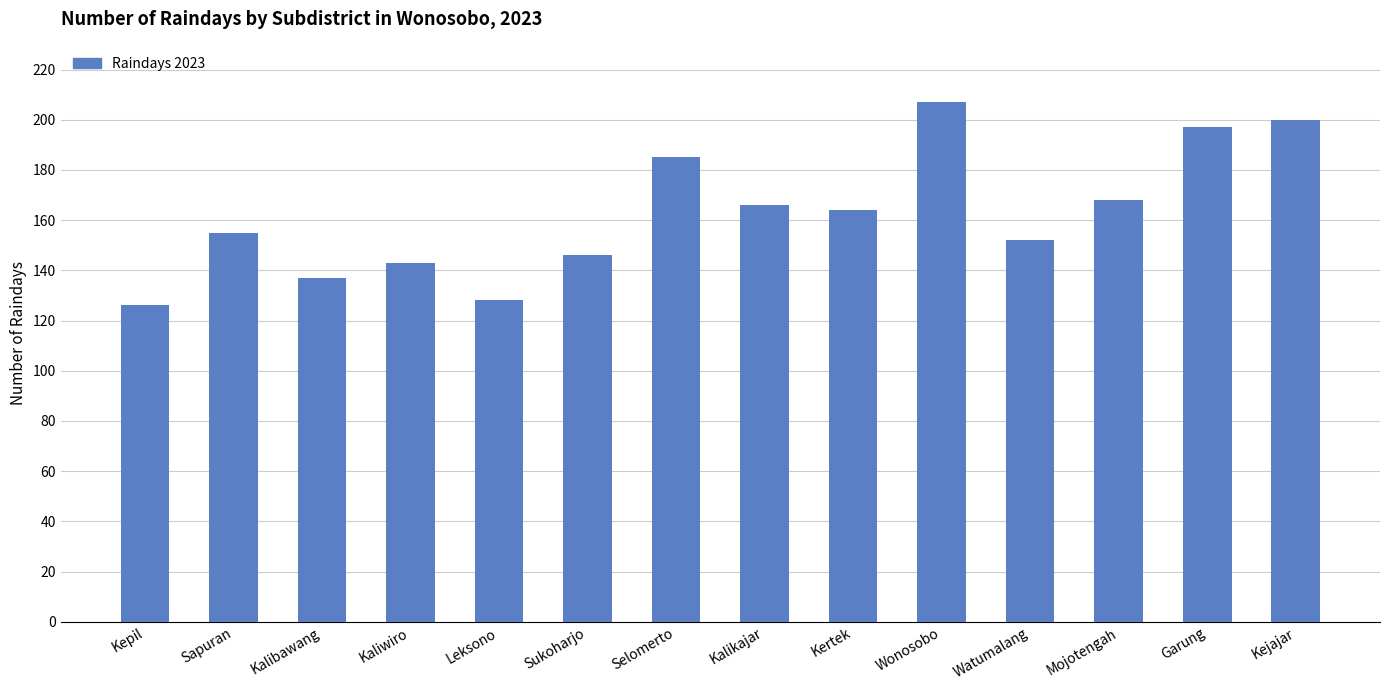

What is the average value?

162